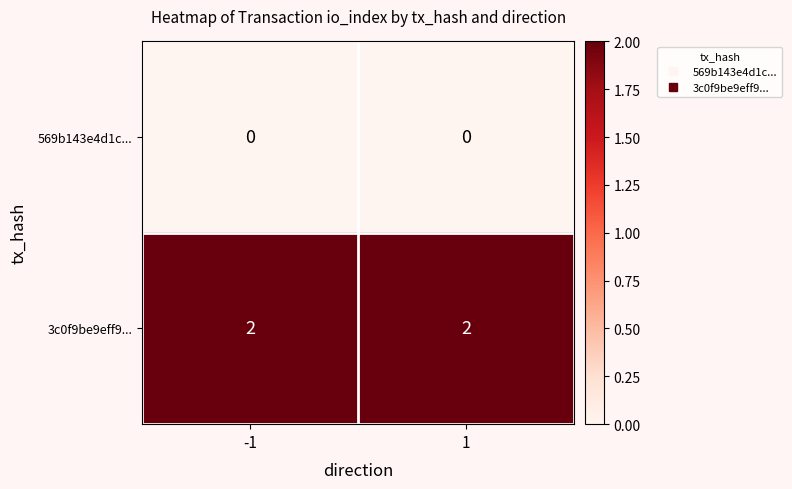

Reading right to left, what are all the values shown in this chart?

569b143e4d1c...: 0	0
3c0f9be9eff9...: 2	2